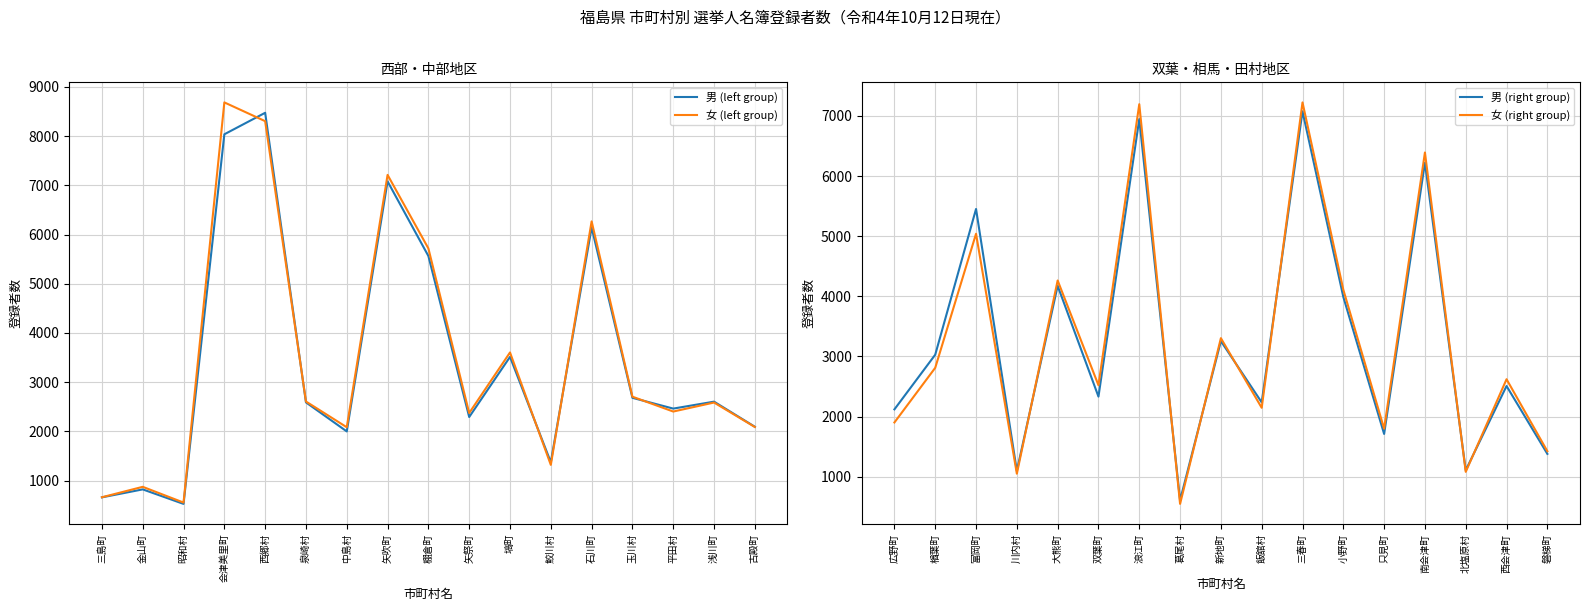

The 男 (left group) series shows 820 at 金山町. True or false?

True